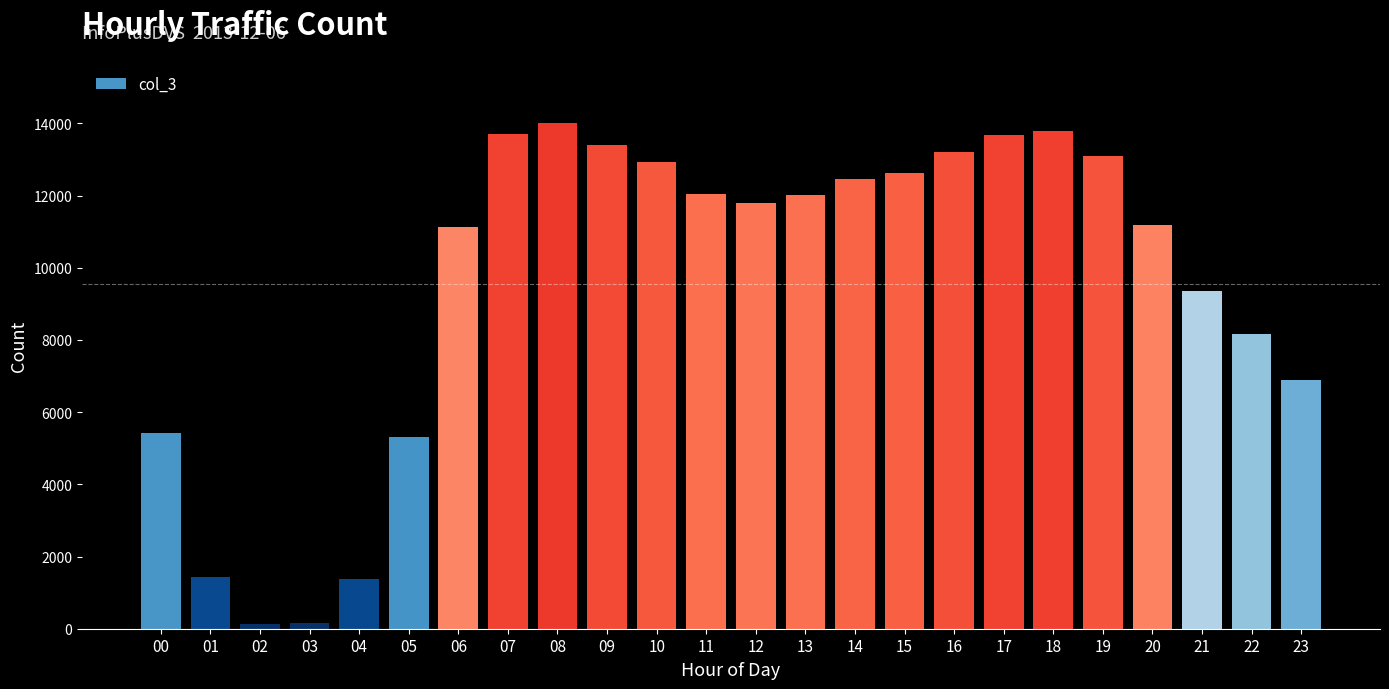

What is the sum of all values?

229280